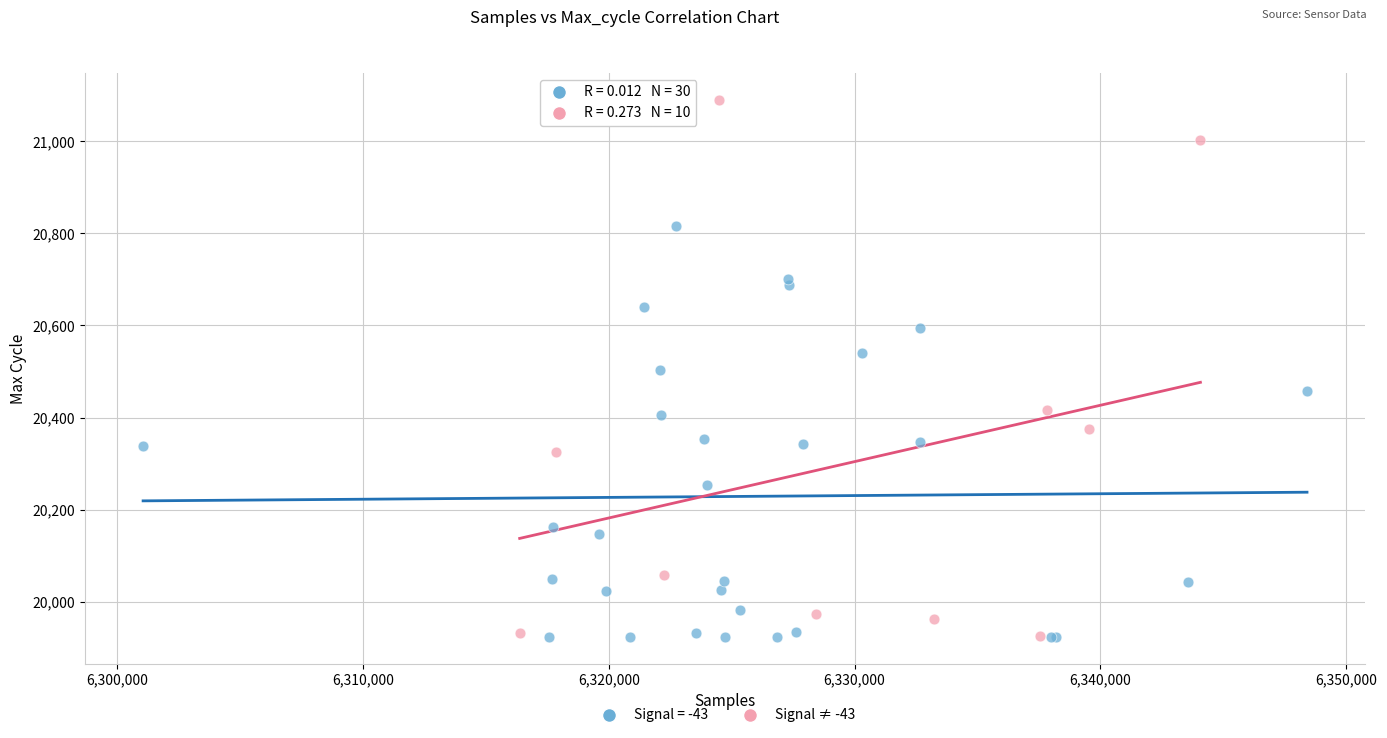

Which series has the widest spread of Y values?

Signal ≠ -43